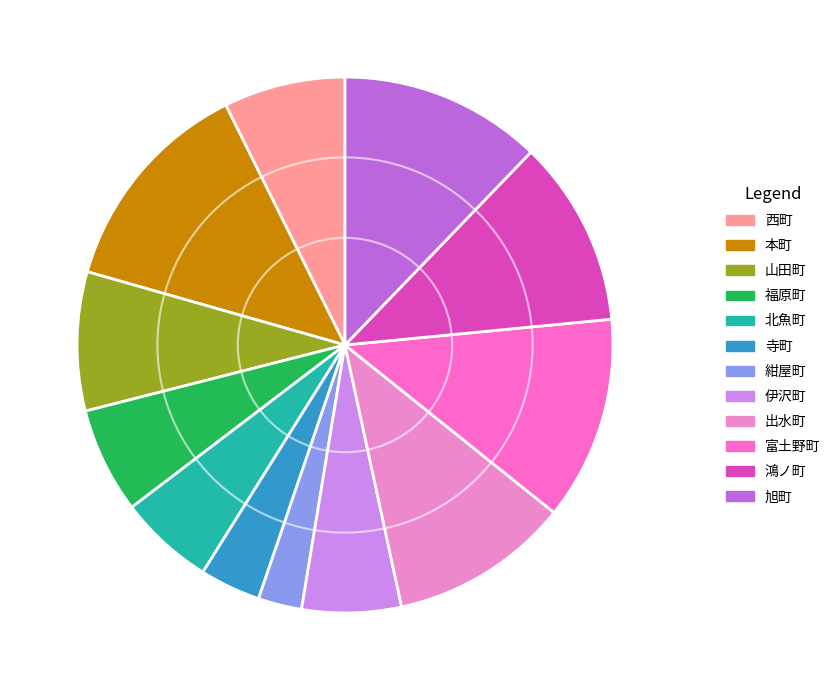

What percentage is the 寺町 slice, to the nearest percent?

4%